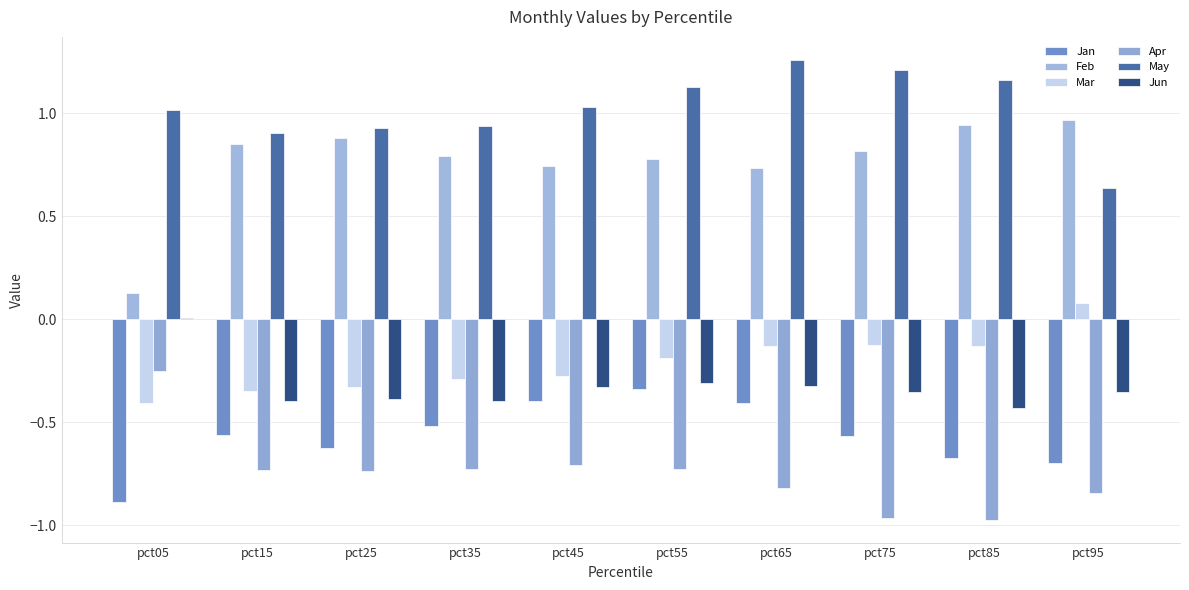

How many groups of bars are there?

10